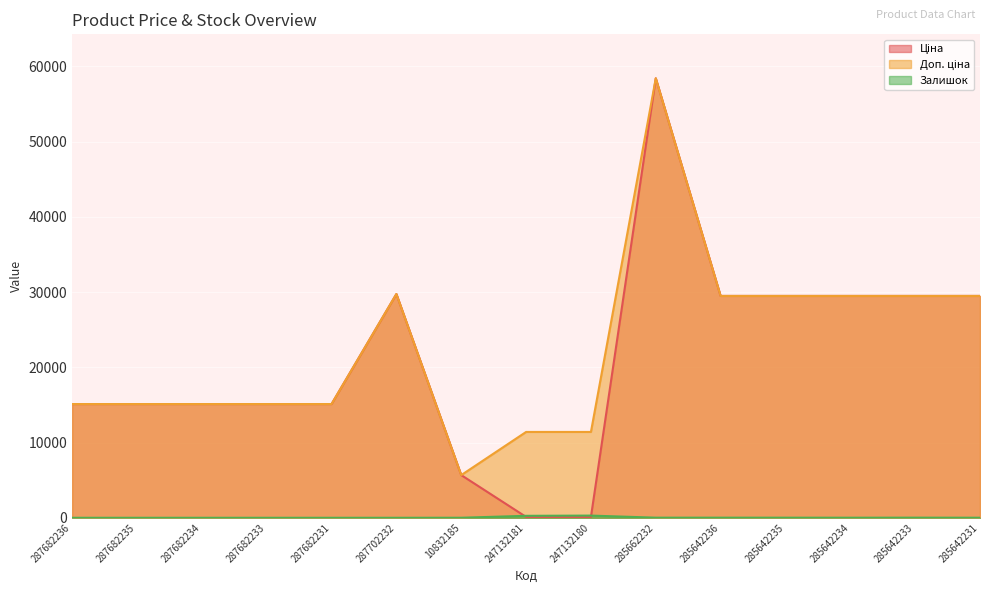

What is the total value across all series at 285642235?

58996.0